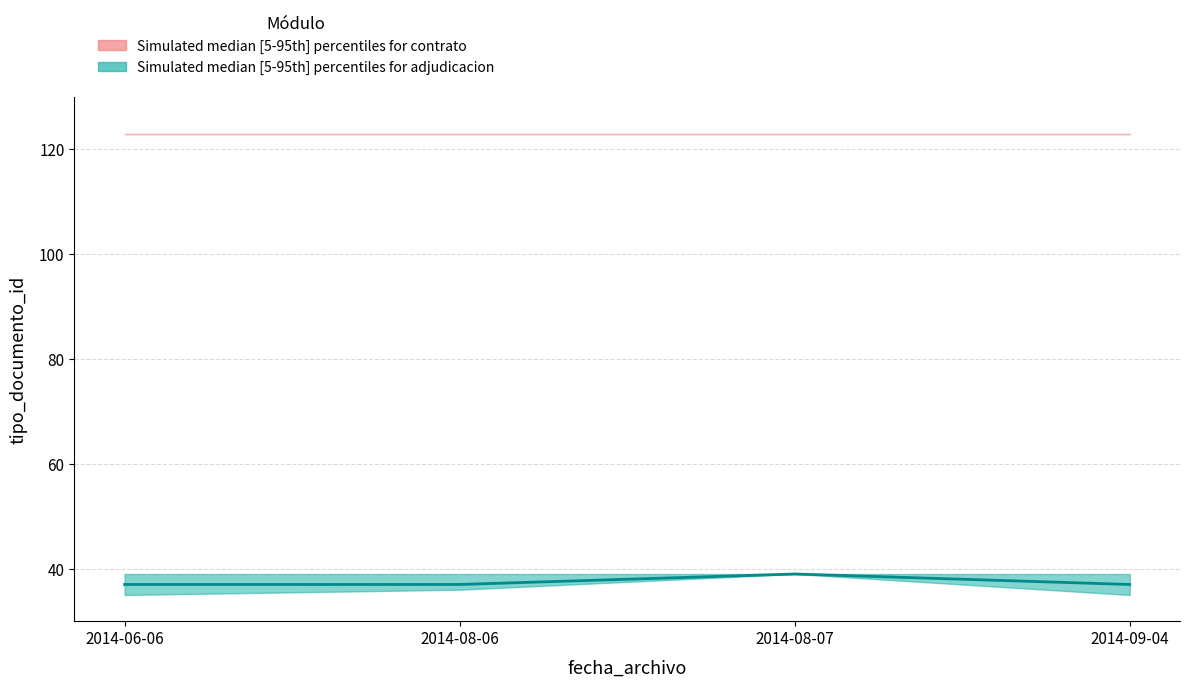

Rank the categories by value from highest to lowest.

2014-08-07, 2014-06-06, 2014-08-06, 2014-09-04